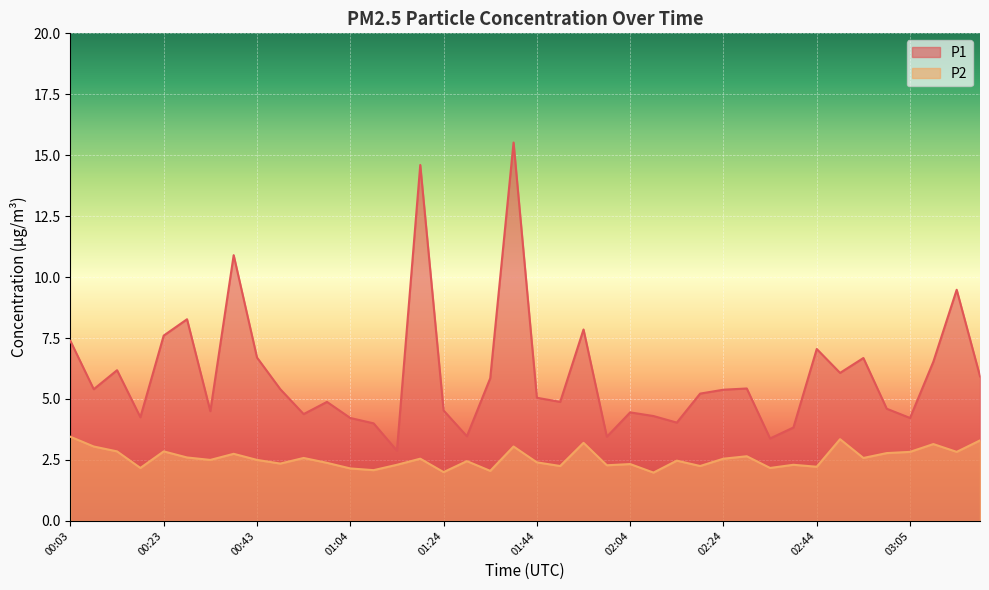

In P2, how many points are higher than both neighbors (excluding endpoints)?

13